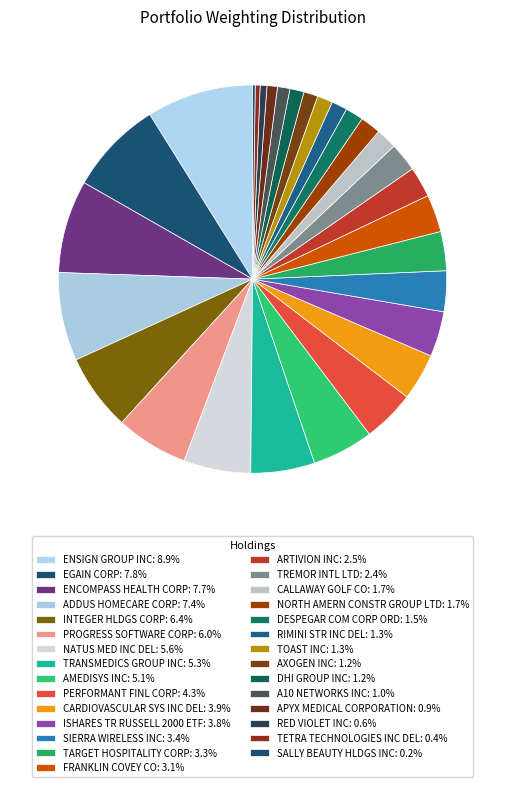

What percentage is the NATUS MED INC DEL slice, to the nearest percent?

6%